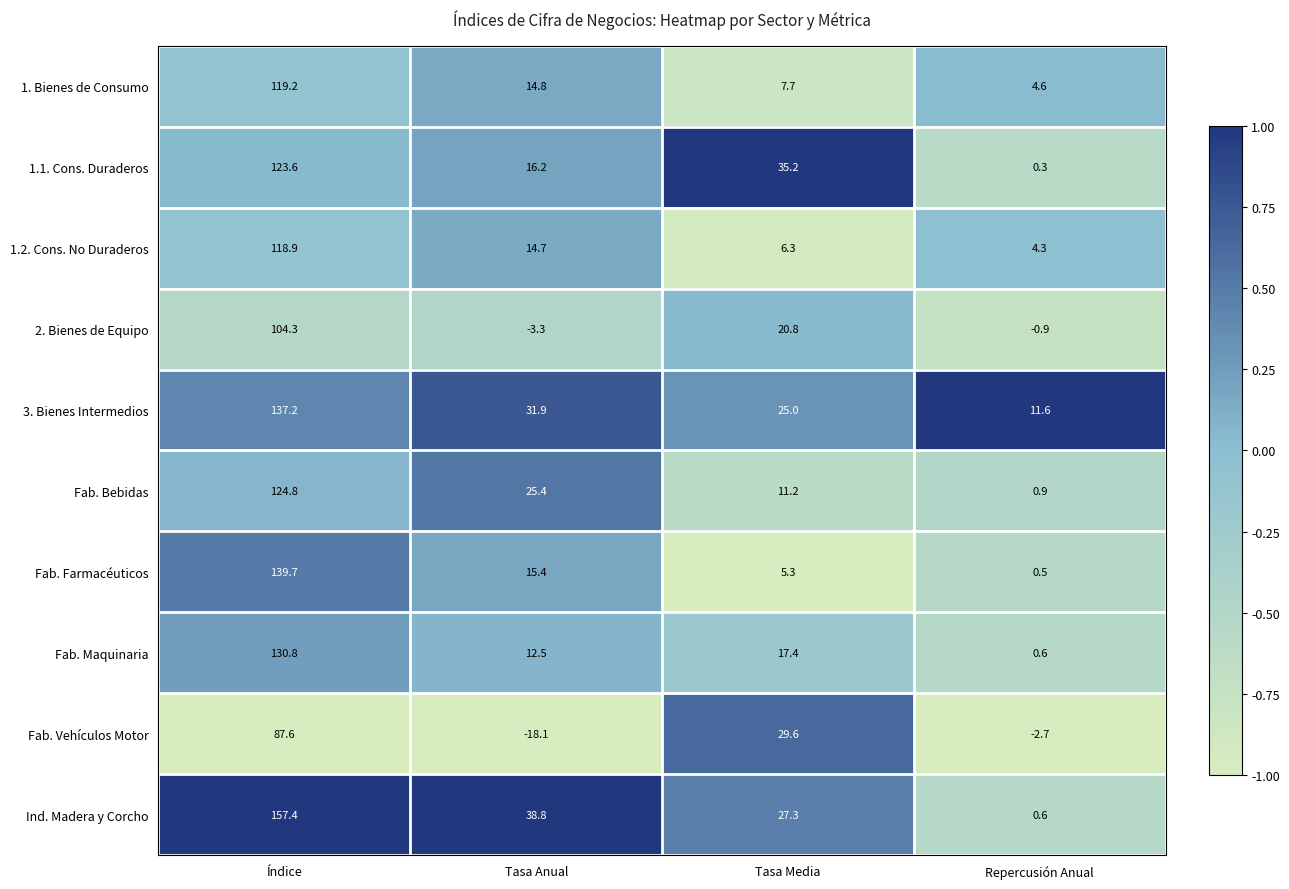

Rank the categories by Fab. Maquinaria value from highest to lowest.

Índice, Tasa Media, Tasa Anual, Repercusión Anual